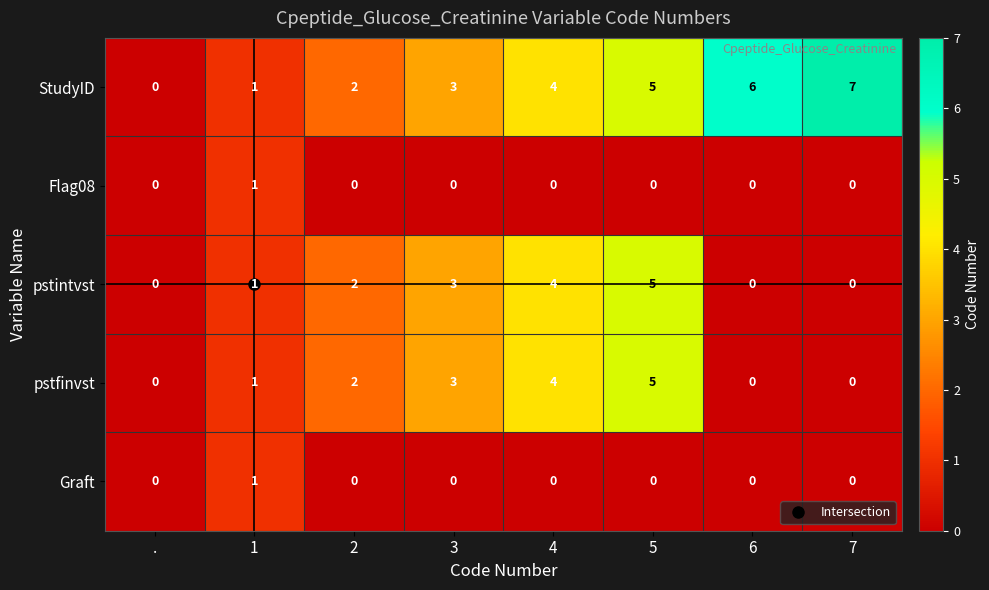

What is the total value across all series at 5?

15